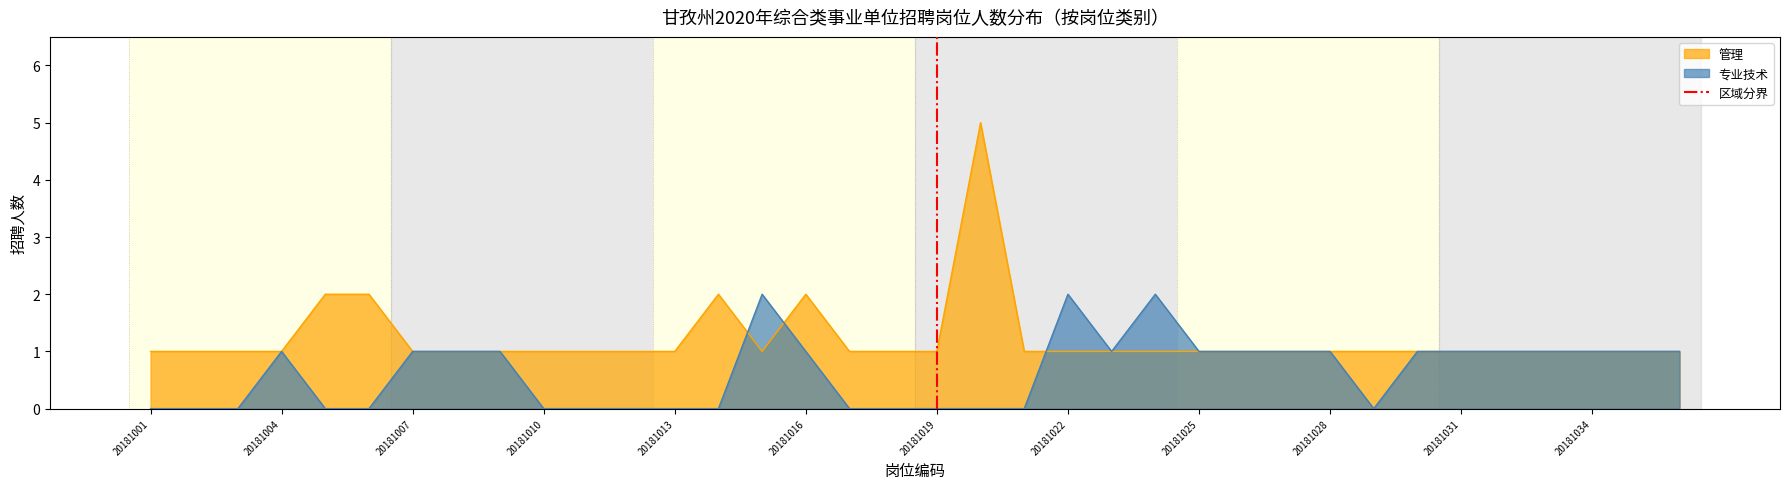

What is the highest value of the 管理 series?

5